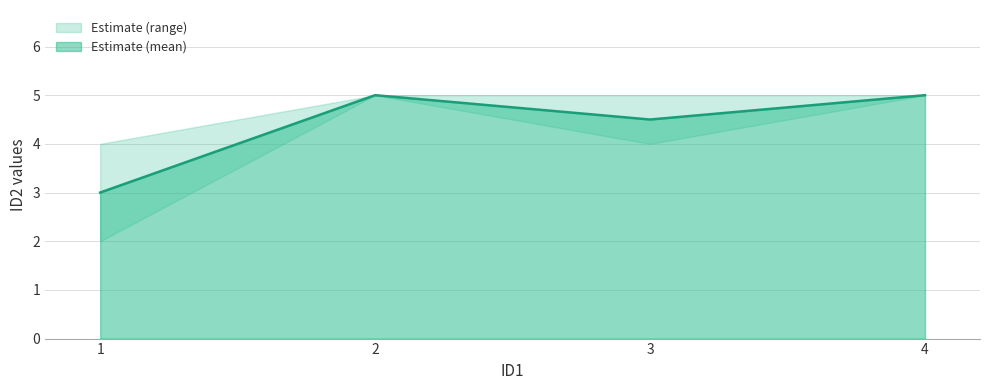

Is it true that Estimate (mean) equals 5.0 at 4?

True